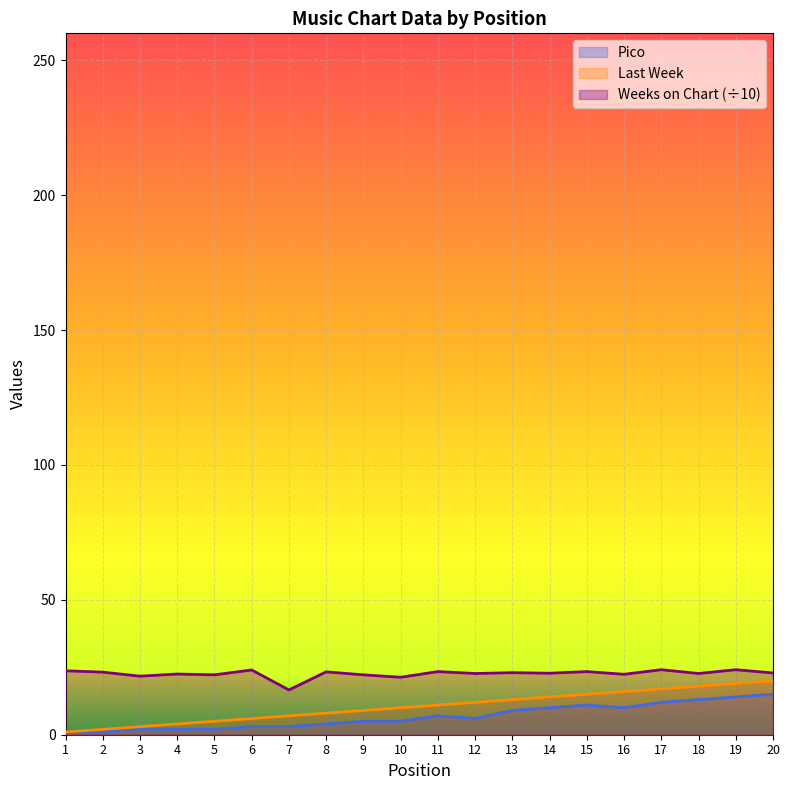

Which series has the largest total across all categories?

Weeks on Chart (÷10)